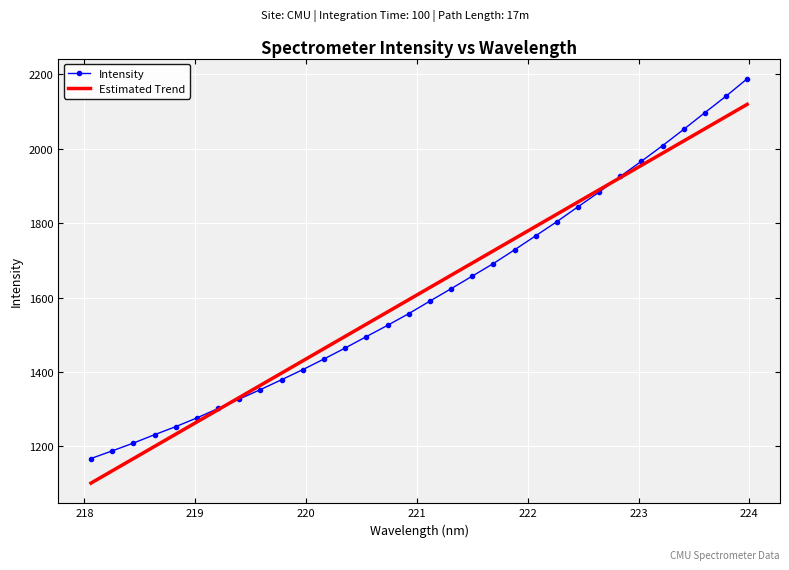

What is the maximum value for Intensity?

2188.0